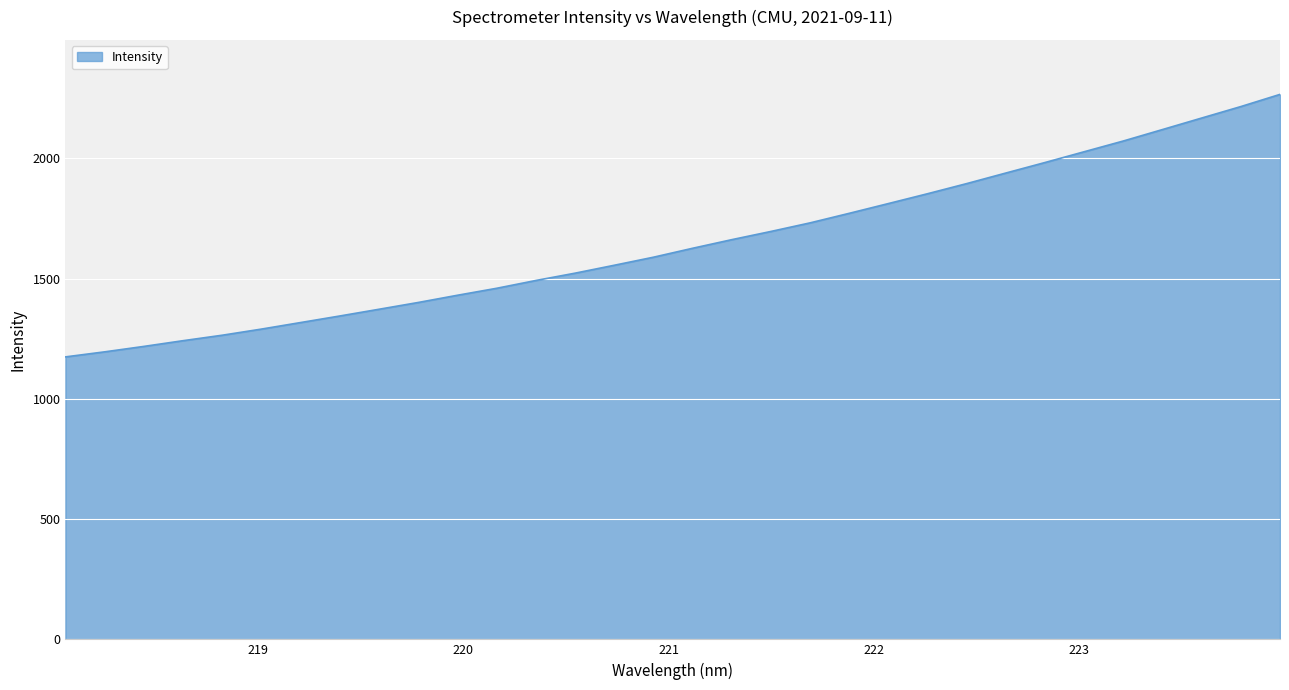

What is the minimum value shown in the chart?

1174.2